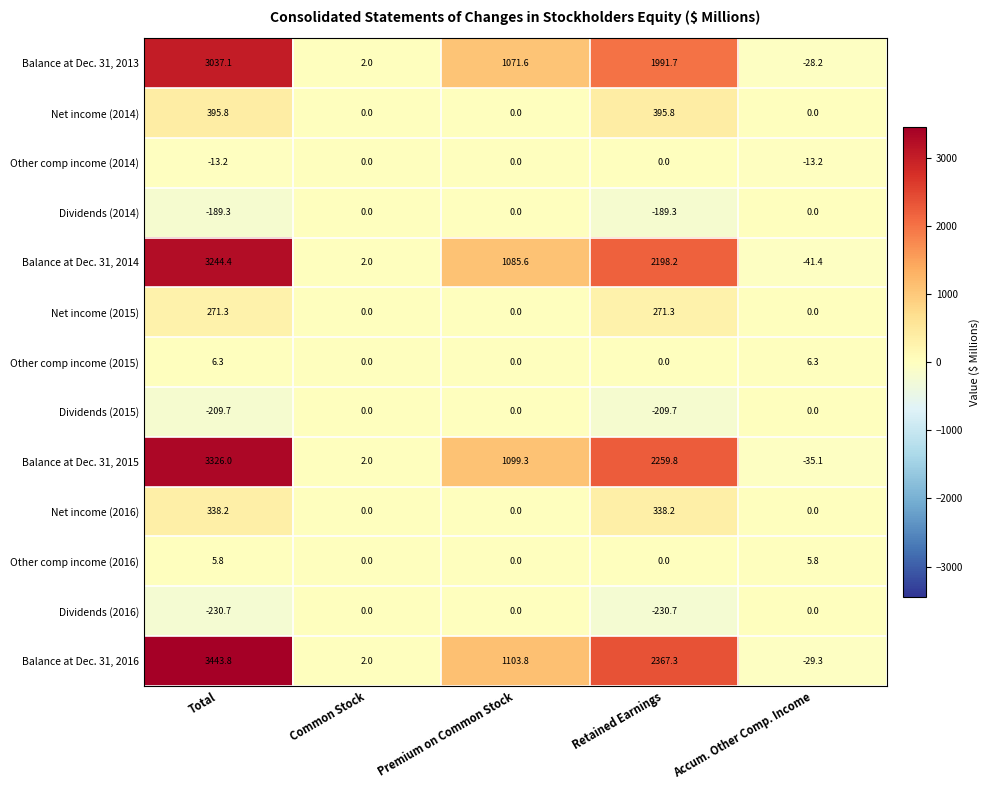

Which label corresponds to the largest value in the chart?

Total